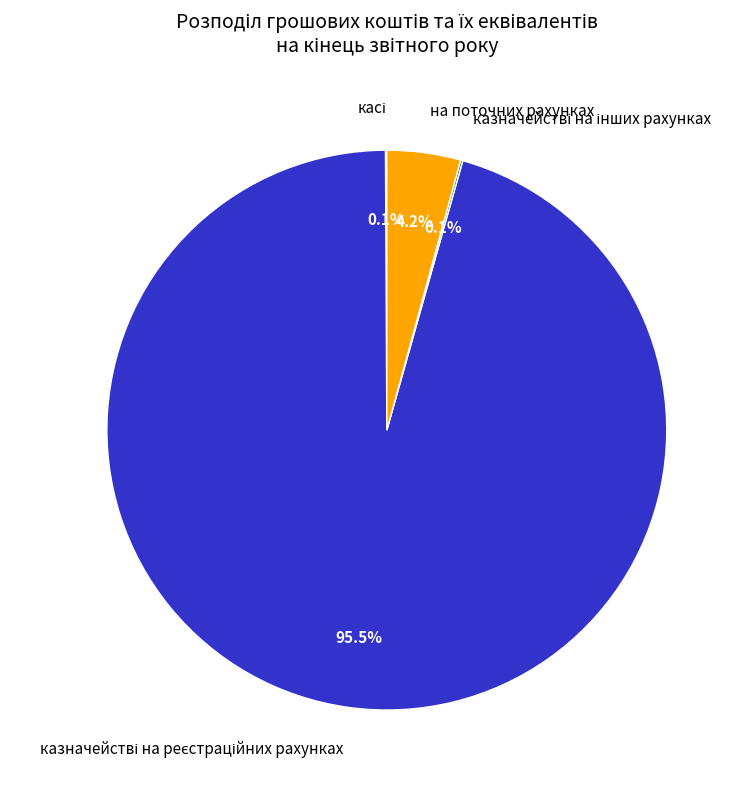

Is there any slice that represents more than half of the pie?

Yes